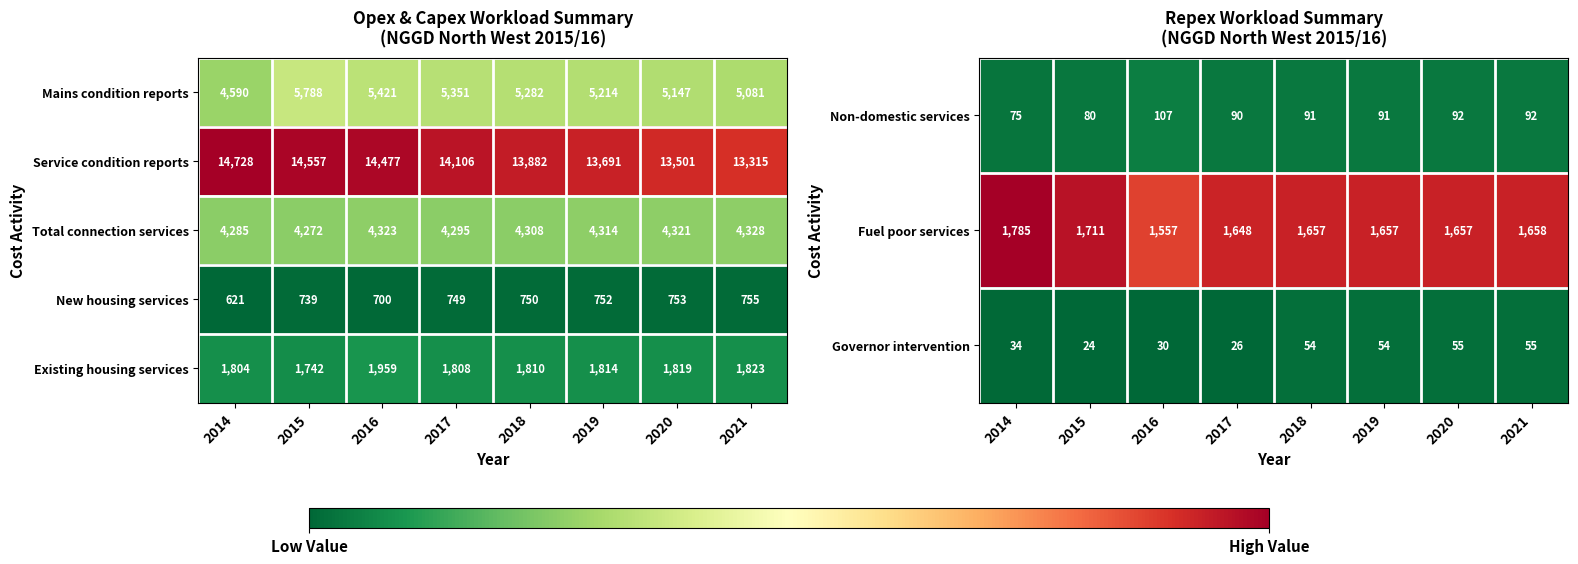

What is the maximum value for Existing housing services?

1959